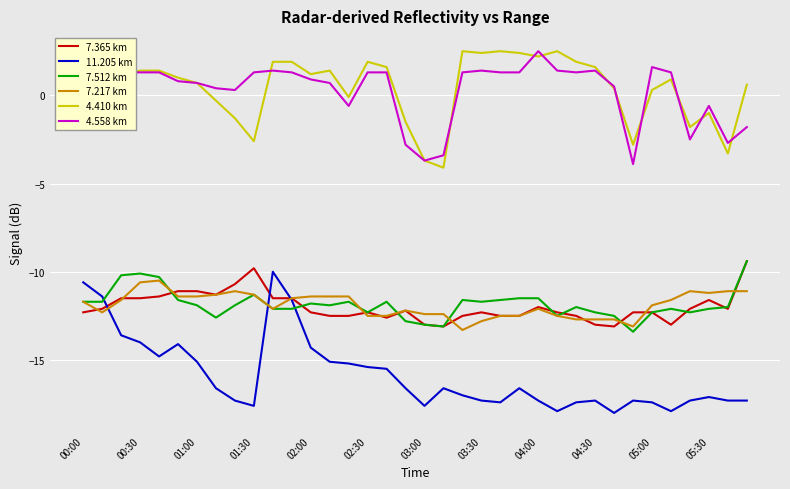

Is this an area chart (filled region under the line)?

No